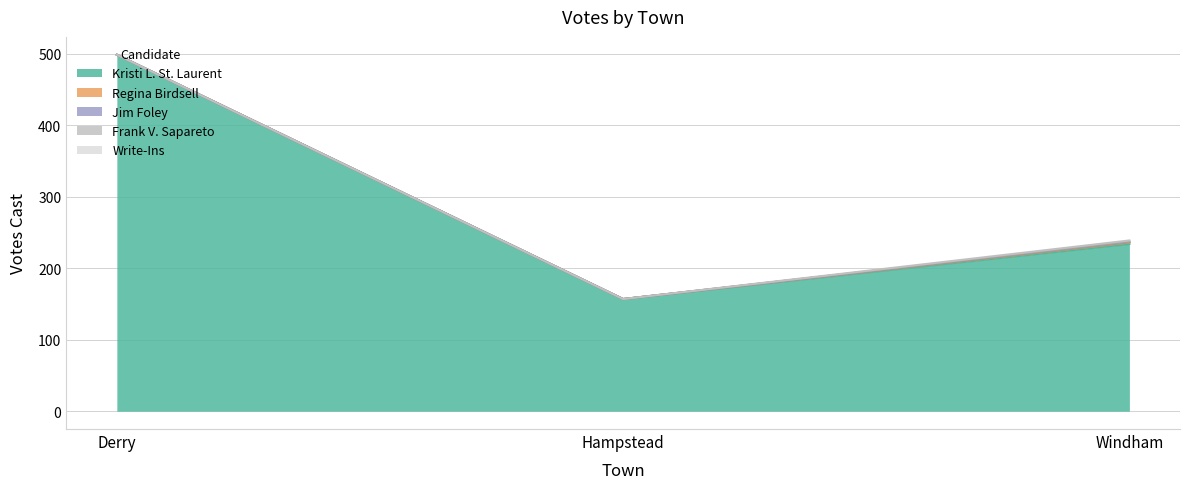

How many lines are shown in the chart?

5